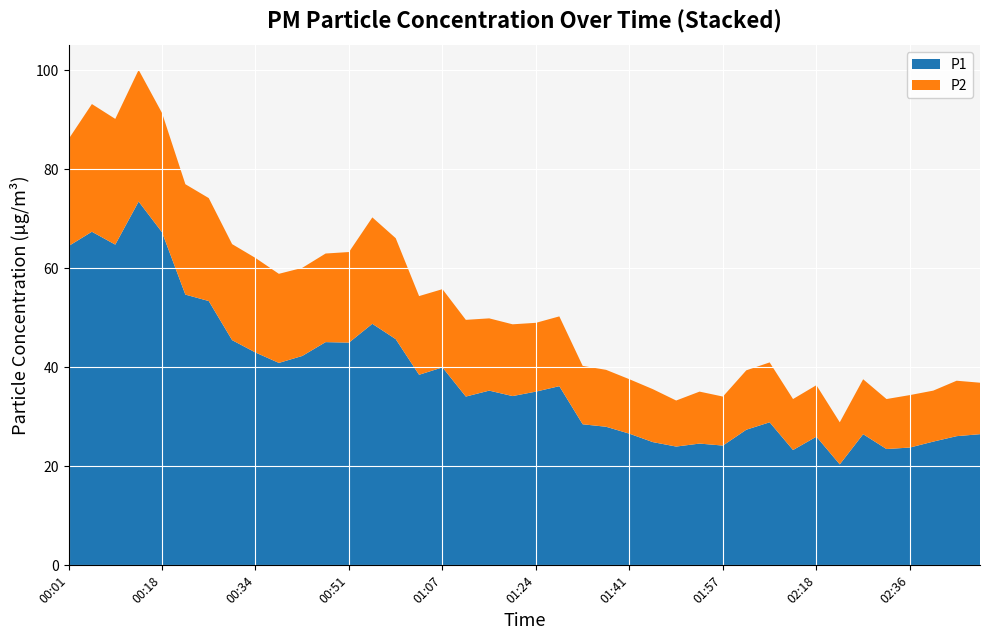

Reading left to right, extract all data points from this chart.

P1: 00:01=64.5	00:05=67.4	00:09=64.8	00:14=73.5	00:18=67.3	00:22=54.7	00:26=53.4	00:30=45.5	00:34=43.0	00:38=40.9	00:43=42.3	00:47=45.1	00:51=45.0	00:55=48.8	00:59=45.7	01:03=38.5	01:07=40.0	01:12=34.1	01:16=35.3	01:20=34.2	01:24=35.1	01:28=36.2	01:32=28.5	01:36=28.0	01:41=26.6	01:45=24.9	01:49=24.0	01:53=24.6	01:57=24.2	02:02=27.4	02:06=28.9	02:10=23.3	02:18=26.0	02:23=20.4	02:27=26.5	02:32=23.5	02:36=23.8	02:40=25.0	02:45=26.1	02:49=26.5
P2: 00:01=21.6	00:05=25.8	00:09=25.4	00:14=26.6	00:18=24.1	00:22=22.3	00:26=20.8	00:30=19.4	00:34=19.1	00:38=18.0	00:43=17.8	00:47=17.9	00:51=18.3	00:55=21.5	00:59=20.4	01:03=15.9	01:07=15.8	01:12=15.5	01:16=14.6	01:20=14.5	01:24=13.9	01:28=14.1	01:32=11.8	01:36=11.5	01:41=11.0	01:45=10.7	01:49=9.3	01:53=10.5	01:57=9.9	02:02=12.0	02:06=12.1	02:10=10.3	02:18=10.4	02:23=8.5	02:27=11.1	02:32=10.1	02:36=10.6	02:40=10.3	02:45=11.2	02:49=10.4